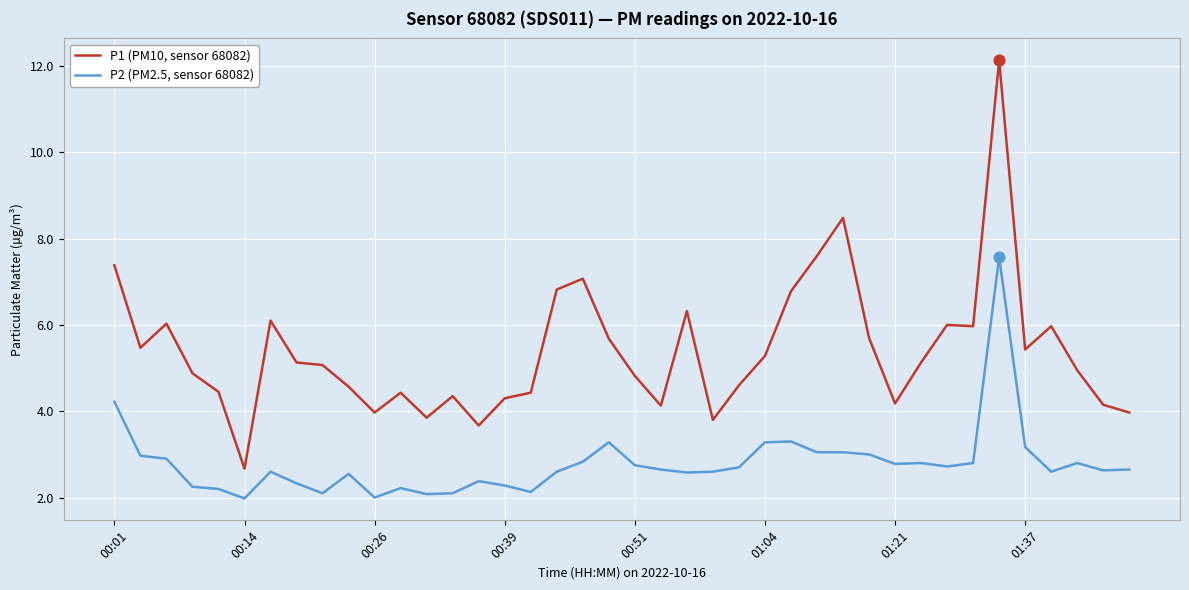

Which series has the widest spread of values?

P1 (PM10, sensor 68082)